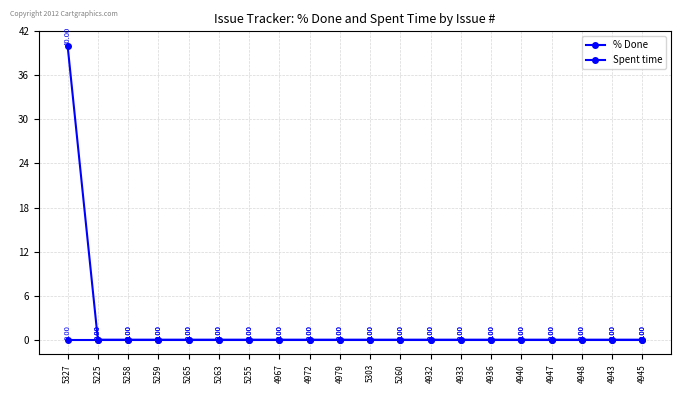

How many data points does each series have?

20